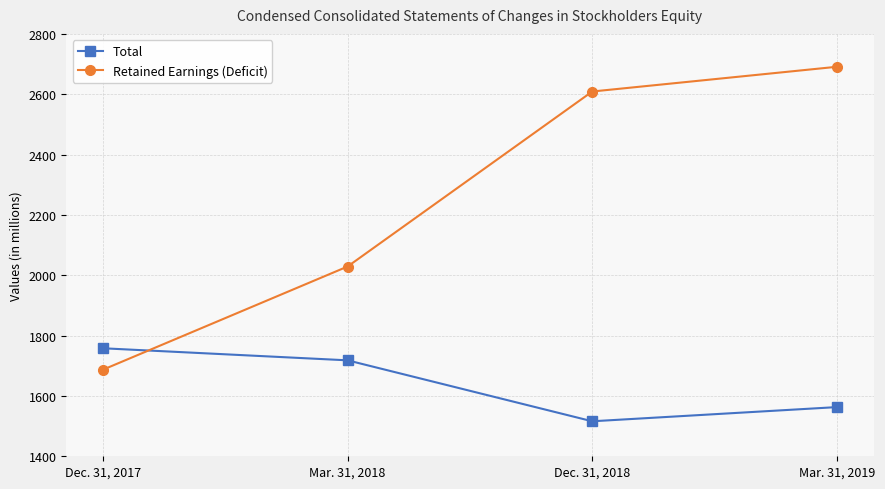

The Total series shows 1563 at Mar. 31, 2019. True or false?

True